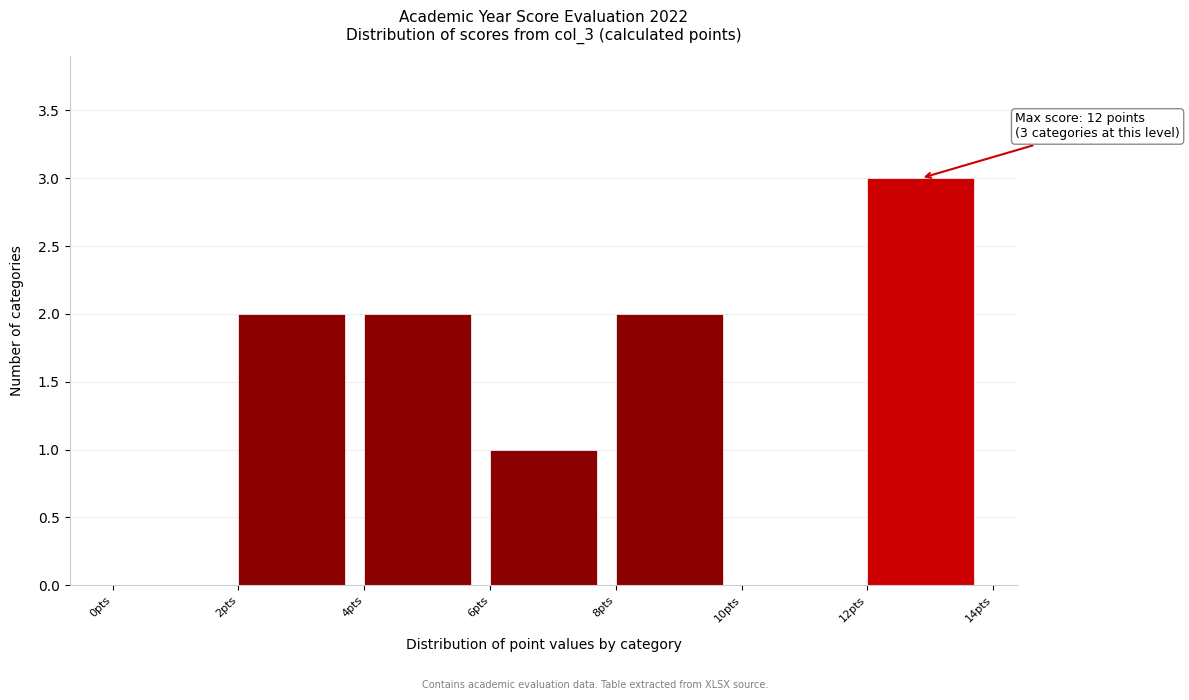

Which range on the x-axis has the tallest bar?

12 to 14